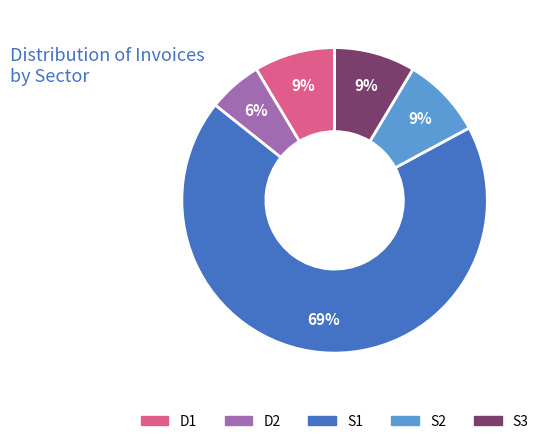

What is the ratio of the value at D1 to the value at S2?

1.0